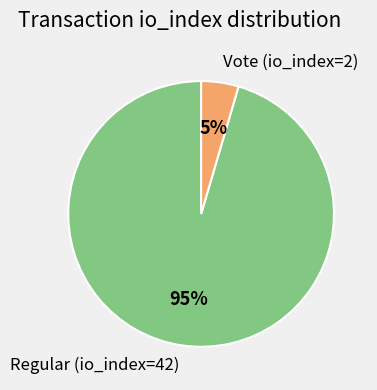

Between Vote (io_index=2) and Regular (io_index=42), which is larger?

Regular (io_index=42)